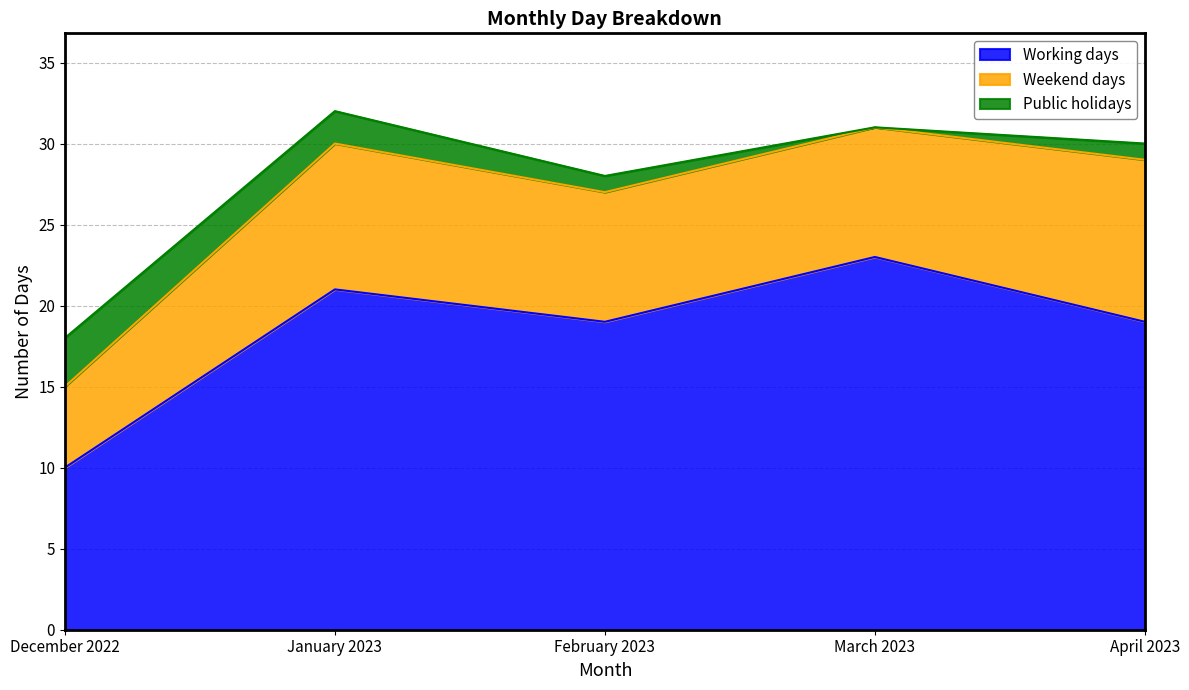

Is it true that Working days equals 6 at January 2023?

False